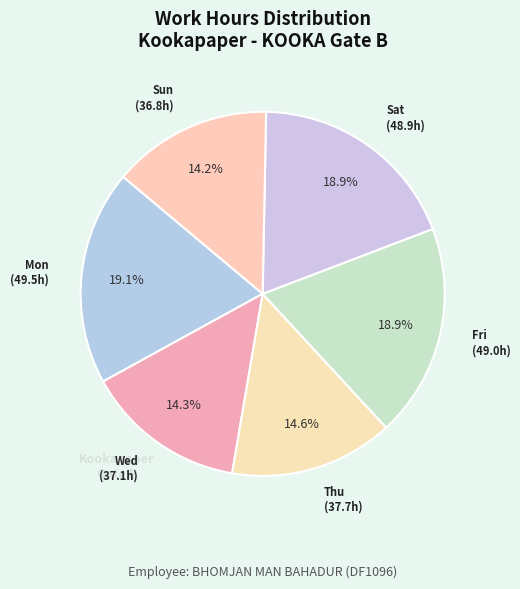

How many slices are in this pie chart?

6